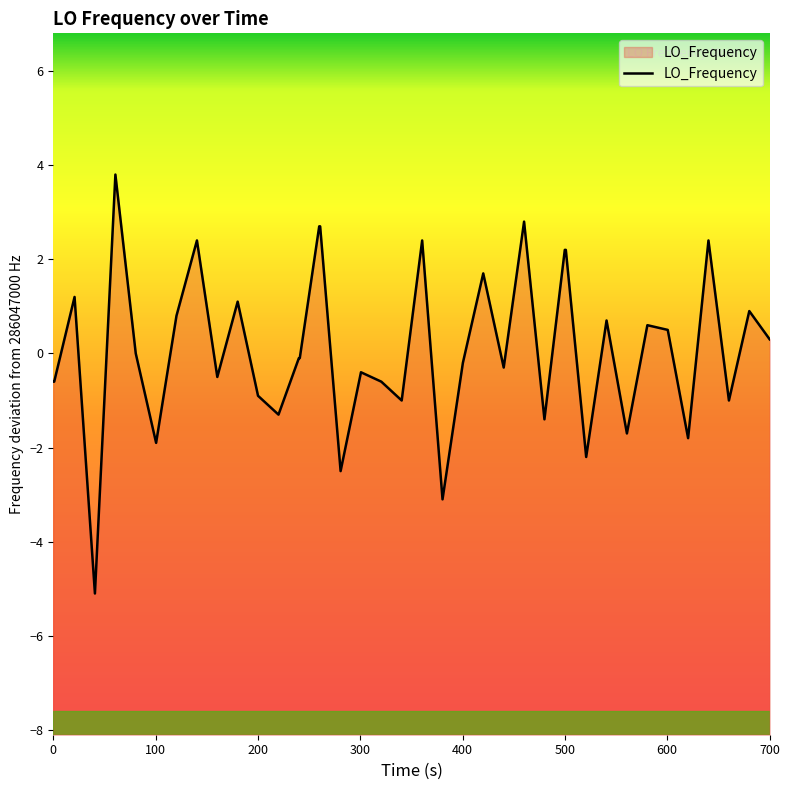

Reading left to right, transcribe all the data shown in this chart.

-0.6	-0.6	1.2	-5.1	3.8	0.0	-1.9	0.8	2.4	-0.5	1.1	-0.9	-1.3	-0.1	-0.1	2.7	2.7	-2.5	-0.4	-0.6	-1.0	2.4	-3.1	-0.2	1.7	-0.3	2.8	-1.4	2.2	2.2	-2.2	0.7	-1.7	0.6	0.5	-1.8	2.4	-1.0	0.9	0.3